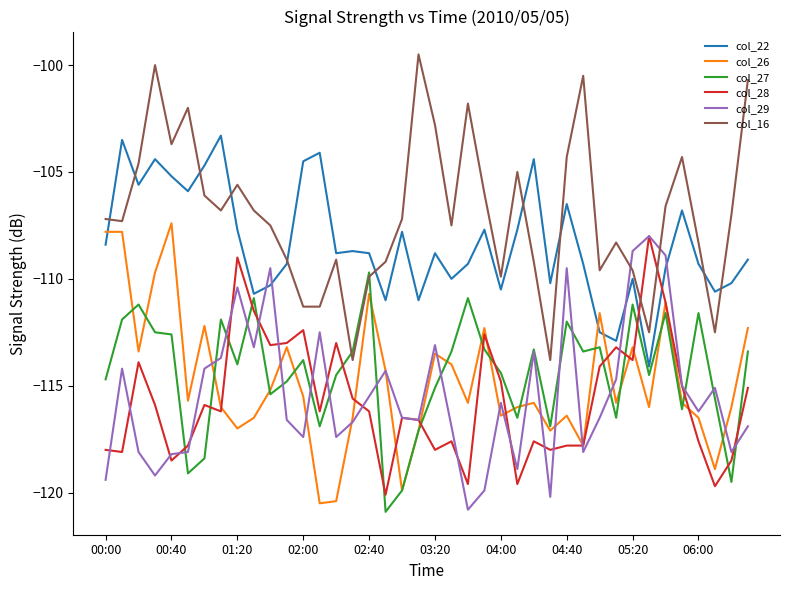

What is the highest value of the col_22 series?

-103.3